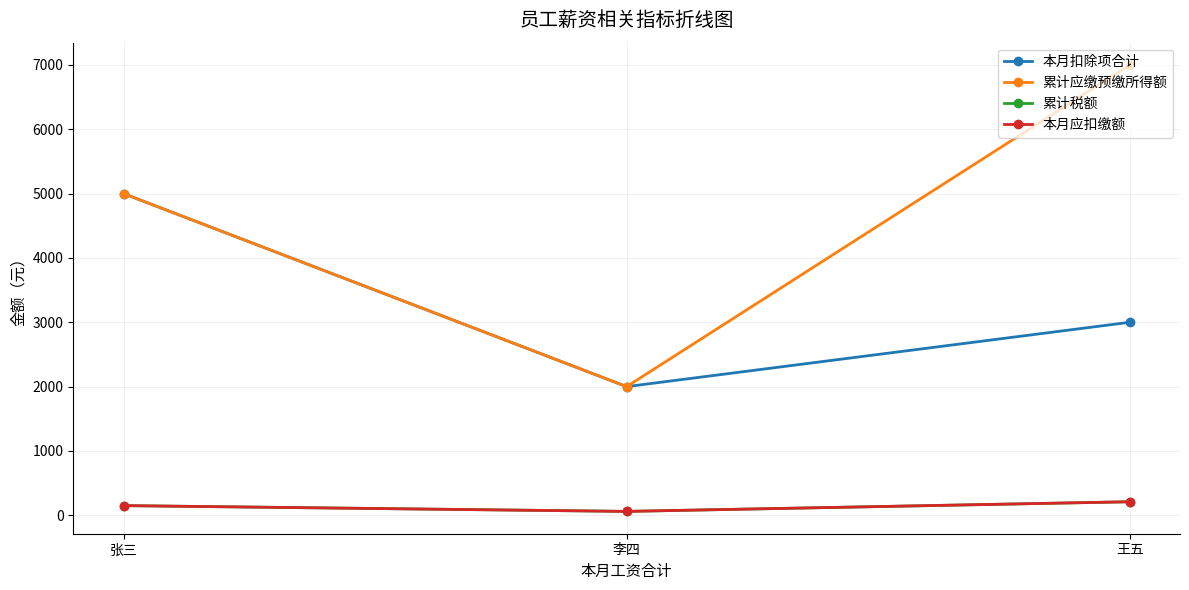

What is the sum of the 累计税额 values at 李四 and 王五?

270